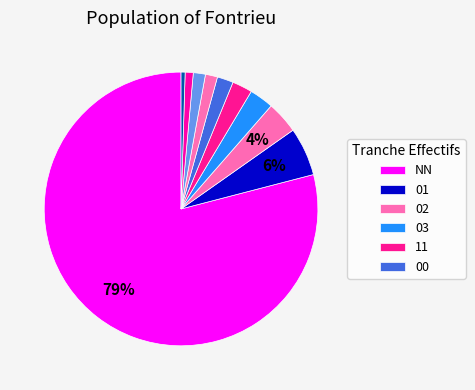

Rank the categories by value from lowest to highest.

31, 22, 12, 21, 00, 11, 03, 02, 01, NN